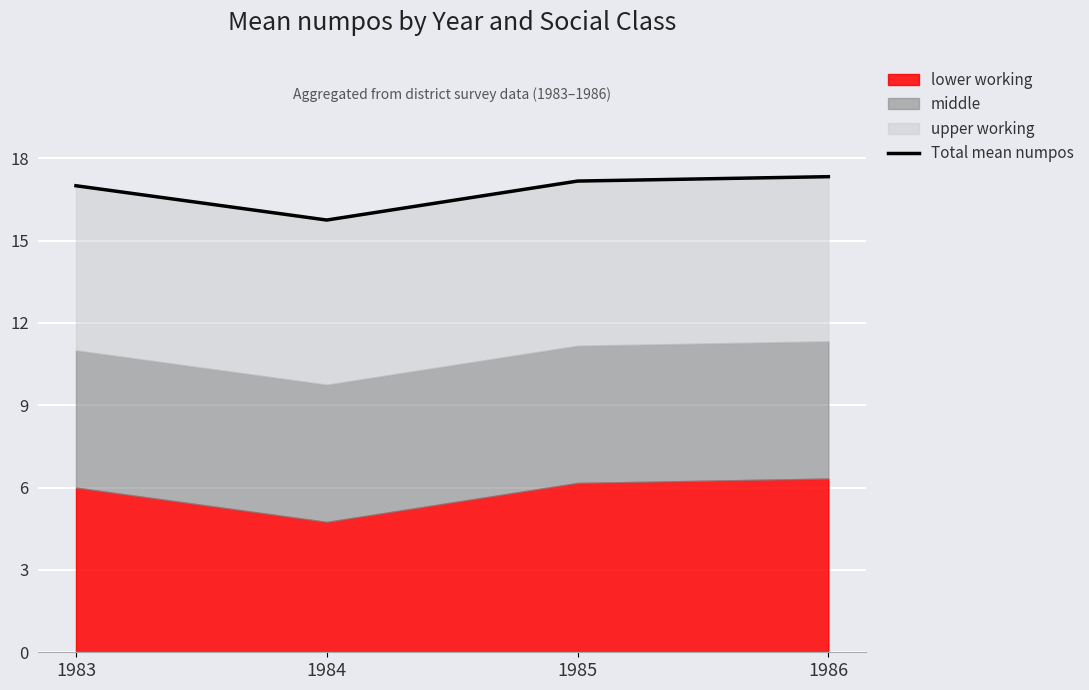

What is the sum of the values at 1985 and 1983?

34.2